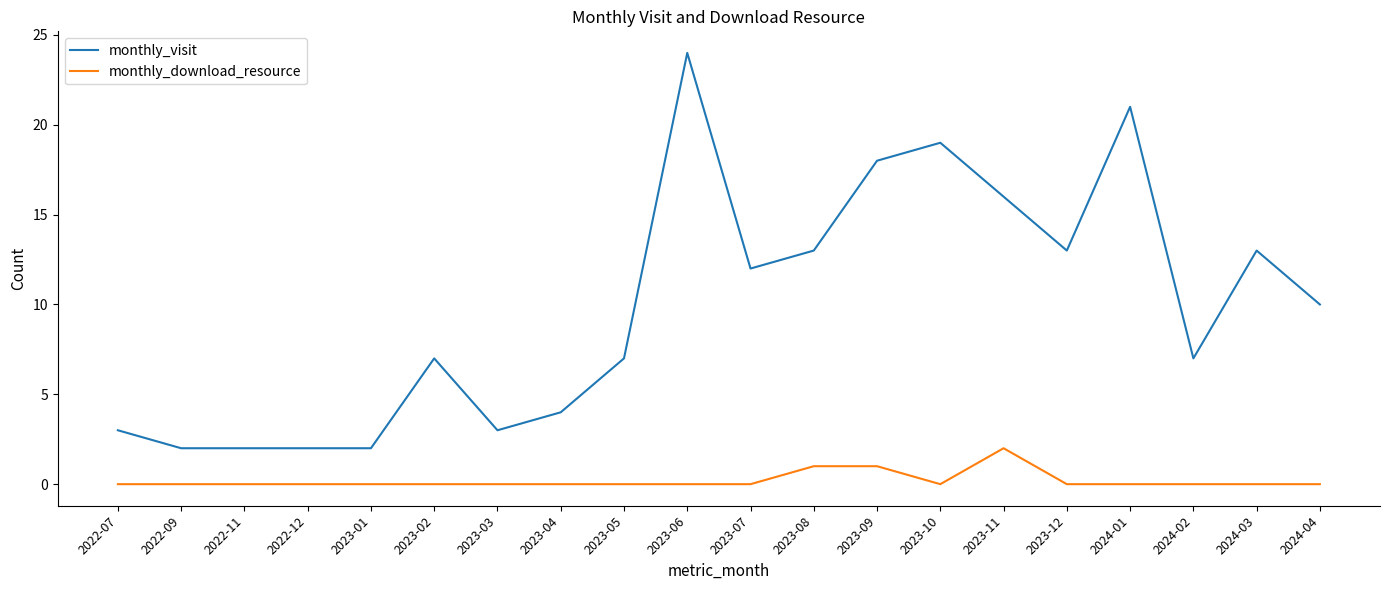

Is it true that monthly_visit equals 1 at 2022-07?

False